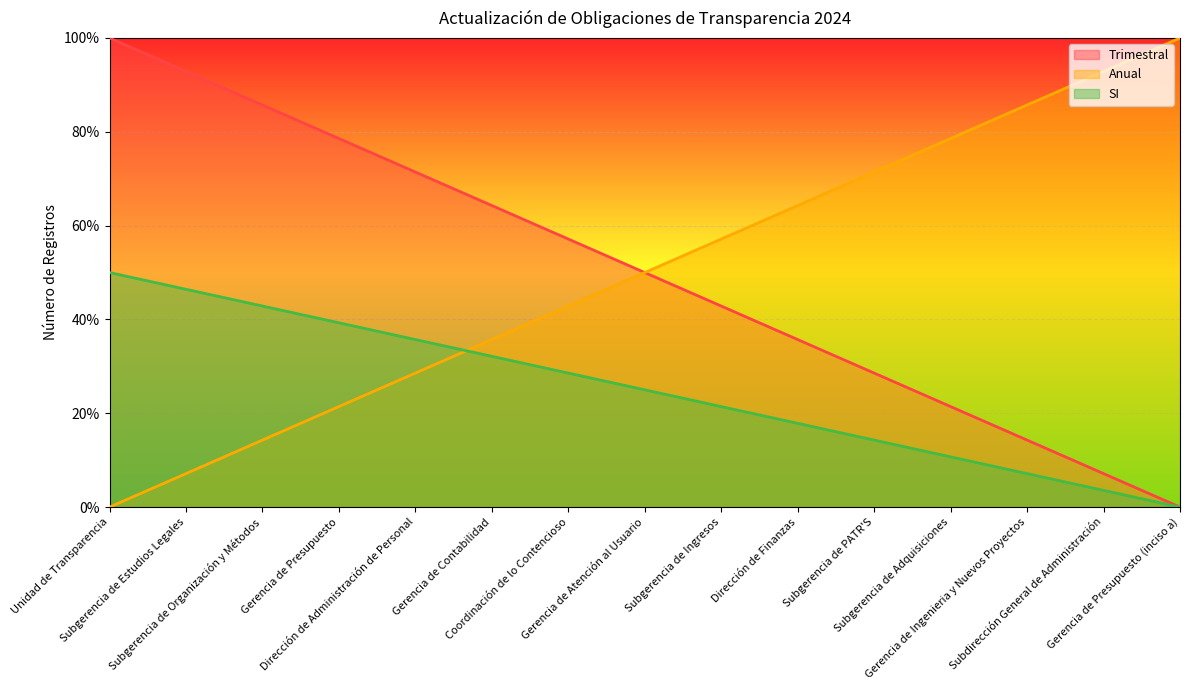

Which category has the highest value in the Trimestral series?

Unidad de Transparencia